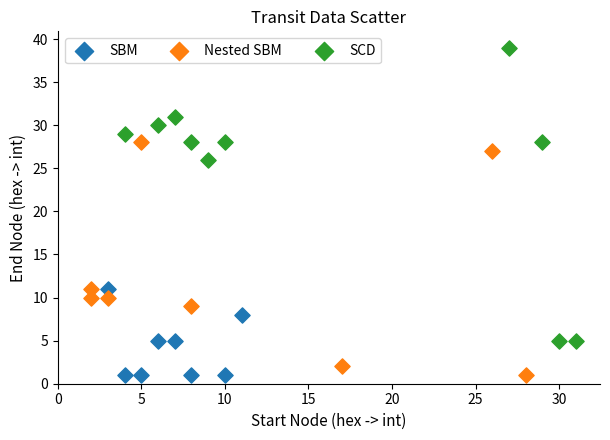

What are all the series names shown in the legend?

SBM, Nested SBM, SCD